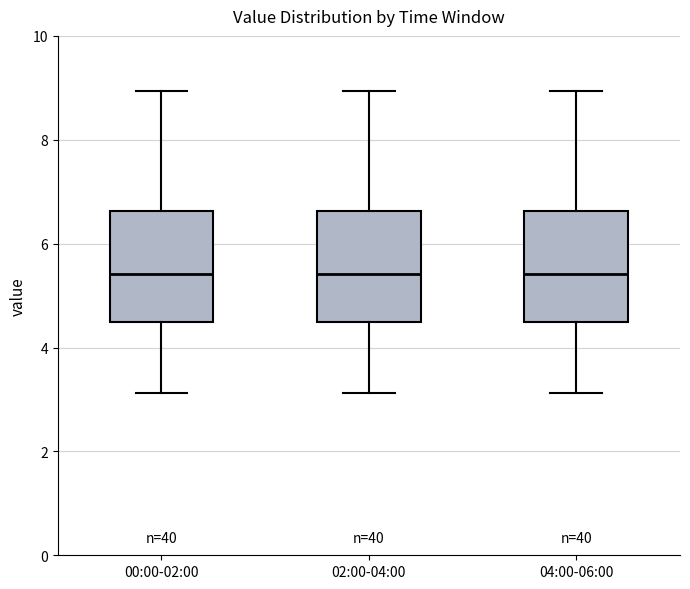

Reading left to right, read every box against the y-axis: the position of its median line, the range the box covers, and the ends of its whiskers. The values are not printed on the chart, so give them approximately, as read against the axis.

00:00-02:00: median 5.4, box 4.4 to 6.6, whiskers 3.2 to 9.0
02:00-04:00: median 5.4, box 4.4 to 6.6, whiskers 3.2 to 9.0
04:00-06:00: median 5.4, box 4.4 to 6.6, whiskers 3.2 to 9.0